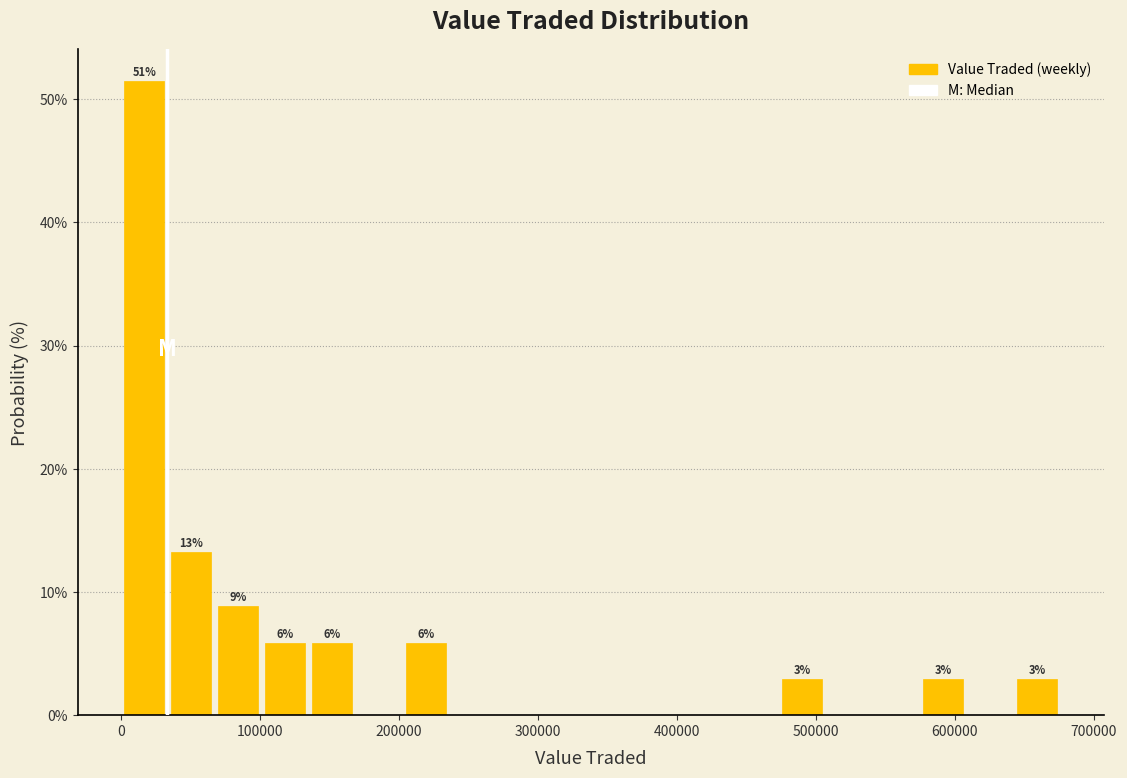

Around what value on the x-axis is the tallest bar? Give the approximate position of its centre, as read against the axis.

20000